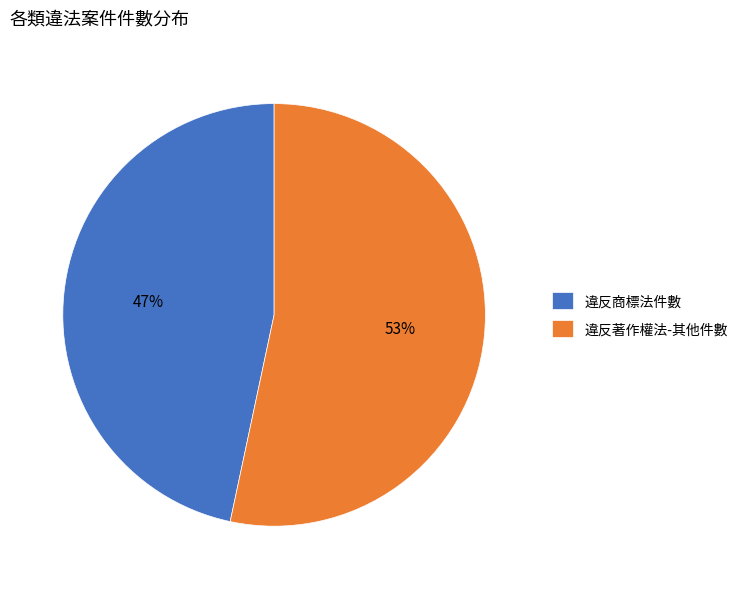

What is the ratio of the value at 違反著作權法-其他件數 to the value at 違反商標法件數?

1.1